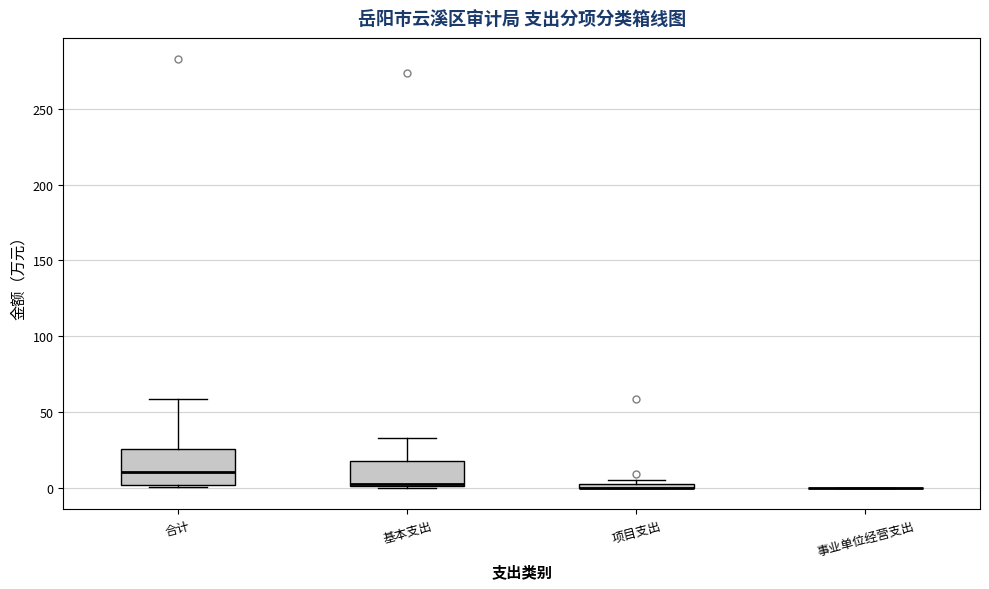

Where is the lower edge of the box for 合计 on the y-axis? The values are not printed on the chart, so give them approximately, as read against the axis.

0